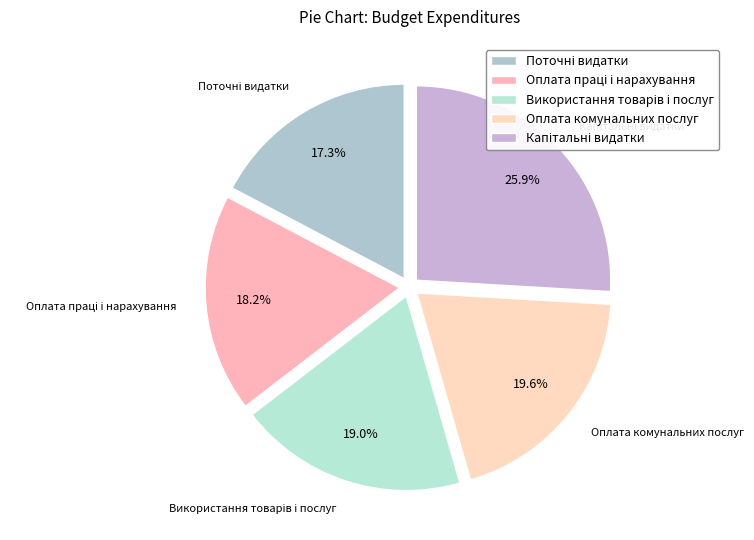

Is there any slice that represents more than half of the pie?

No